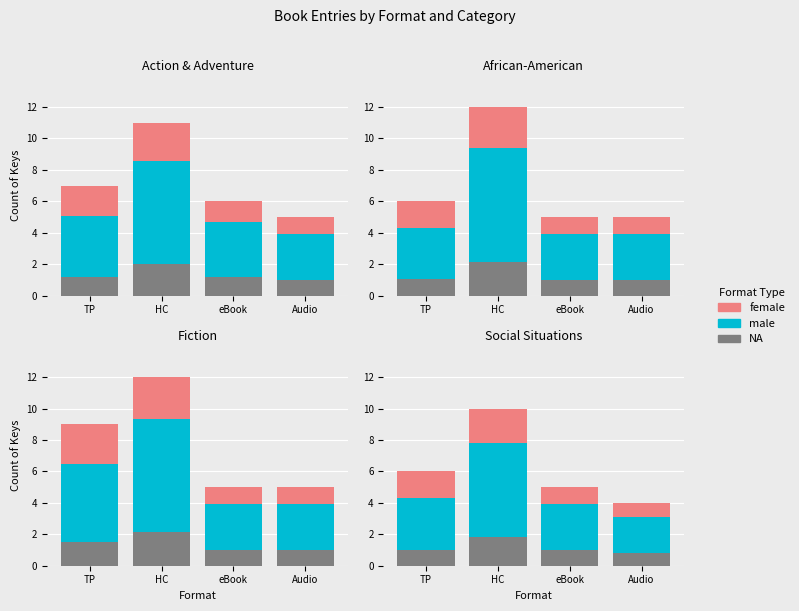

Rank the series by their maximum value, from highest to lowest.

male, female, NA